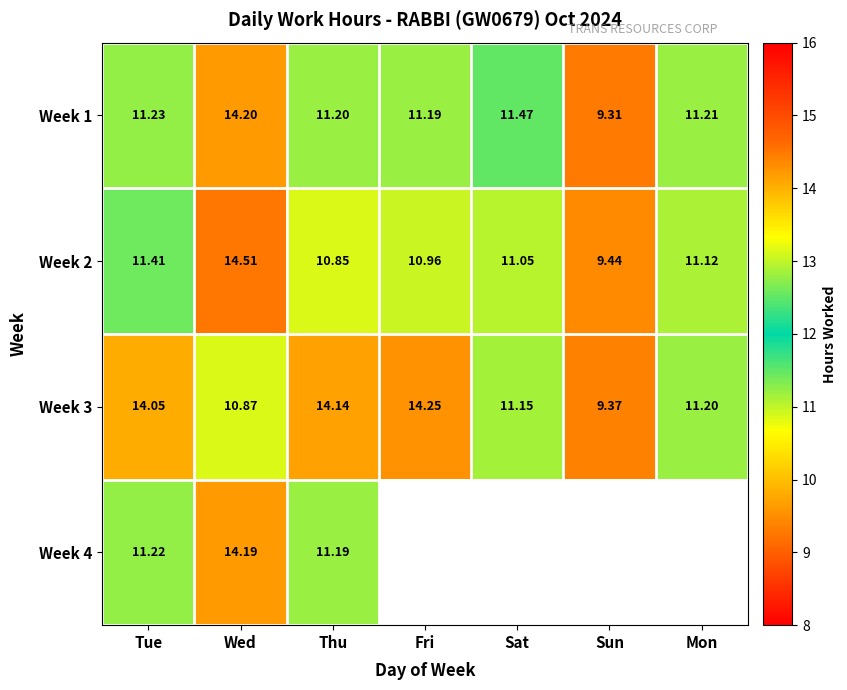

Is the value of Week 2 at Thu greater than the value of Week 3 at Sat?

No